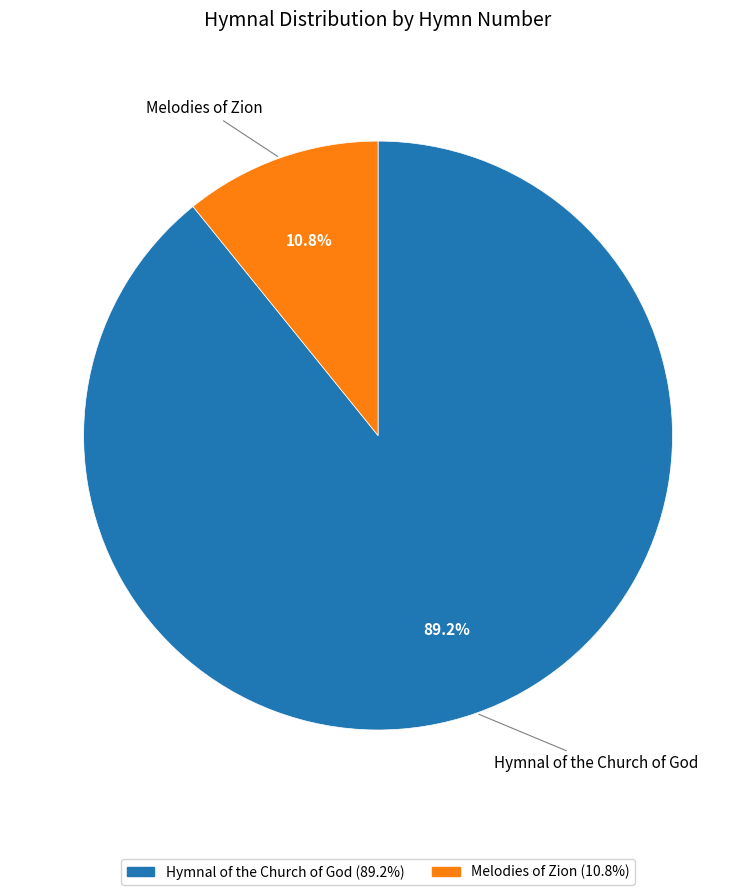

Is the sum of Melodies of Zion and Hymnal of the Church of God greater than half?

Yes